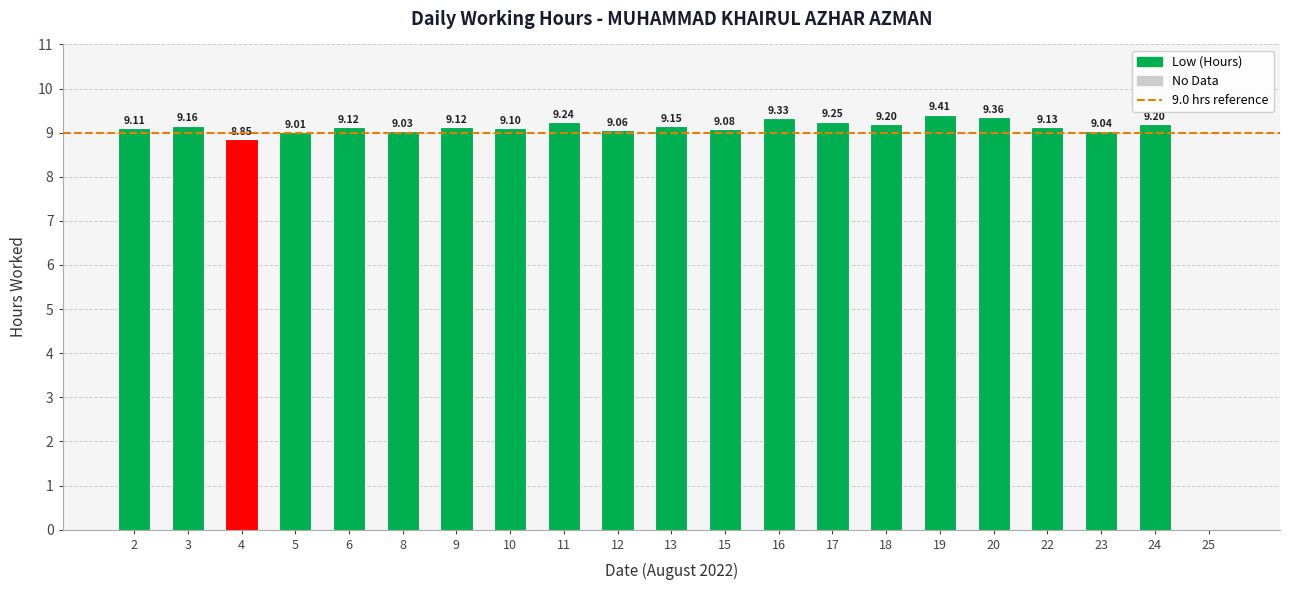

At which label does the data first exceed 9?

2